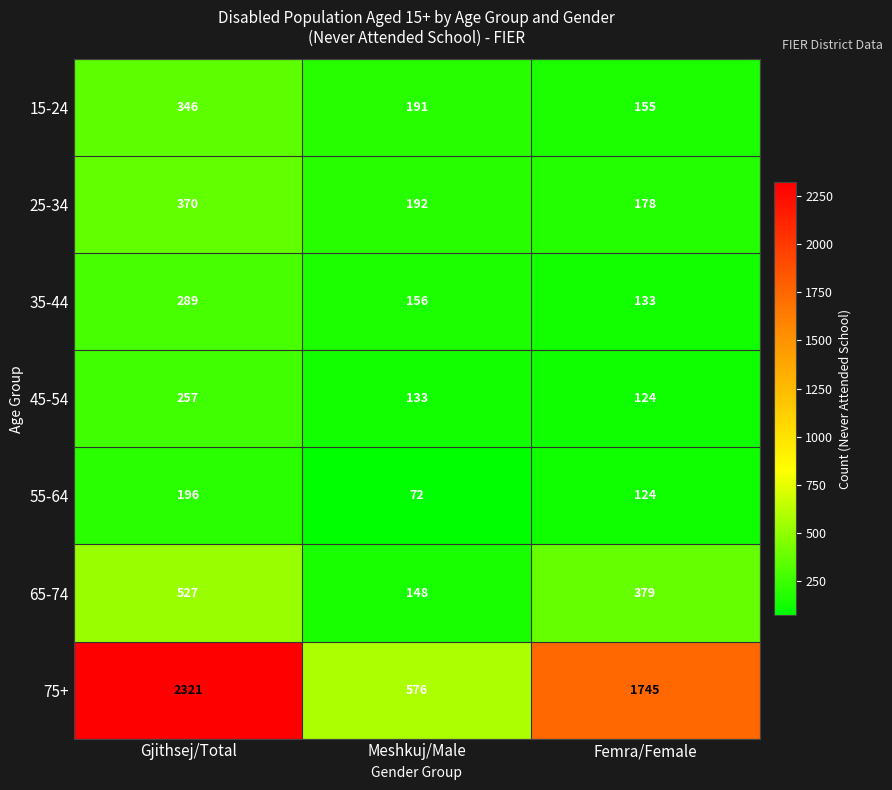

At how many categories does at least one series exceed 2102?

1